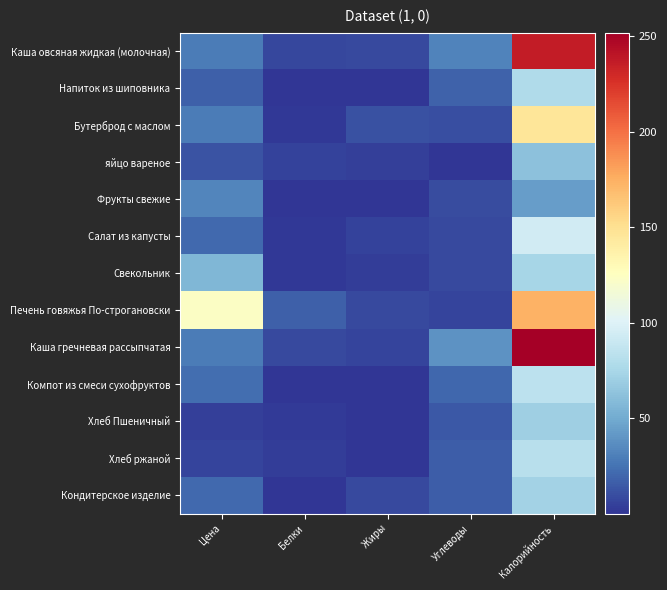

Which series has the widest spread of values?

Каша гречневая рассыпчатая